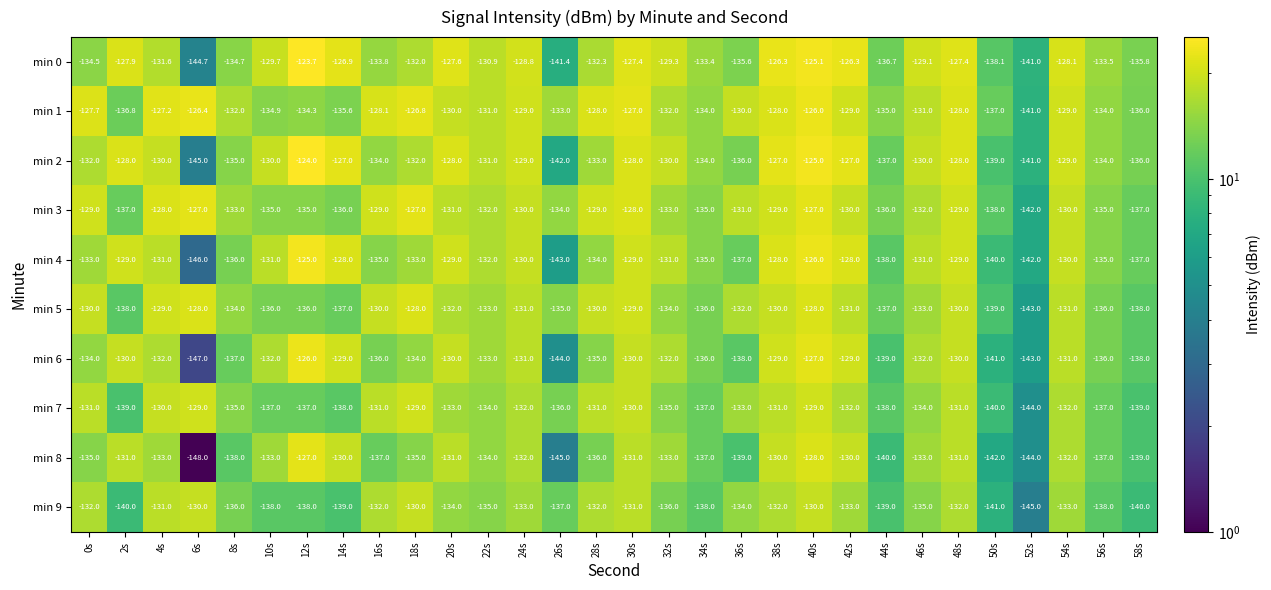

The value of min 8 at 26s is -145.0. True or false?

True